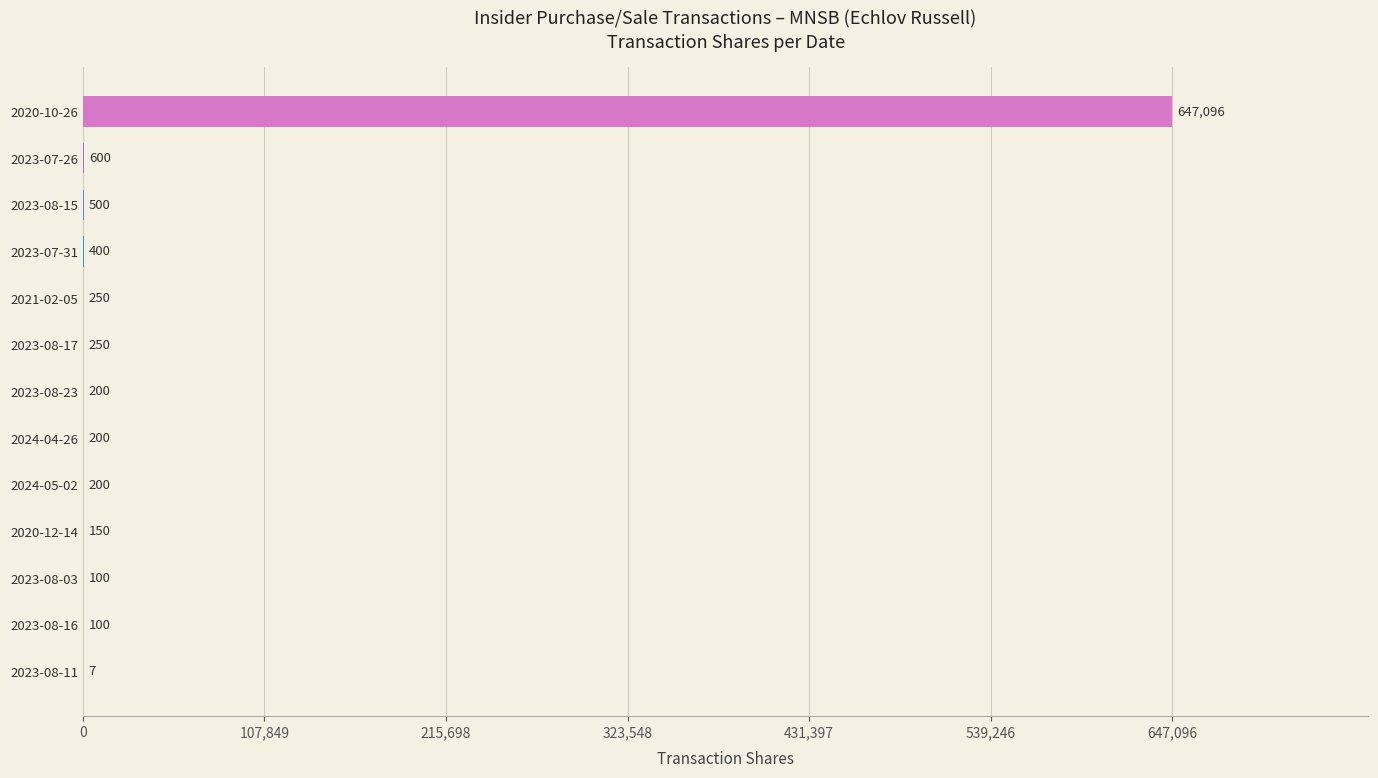

How many distinct data groups are displayed?

1